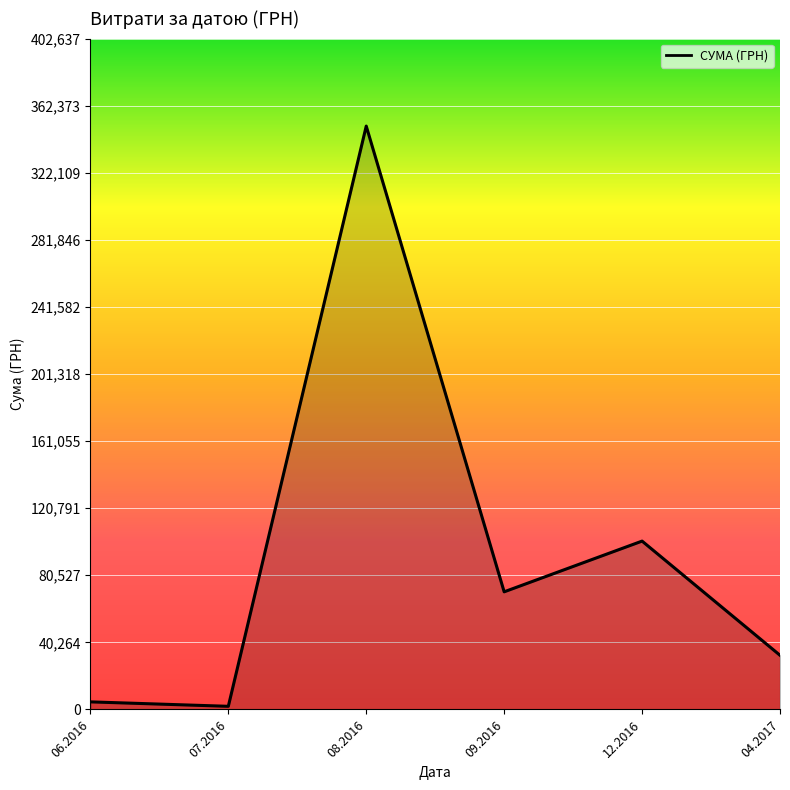

The chart shows a value of 70596.4 at 09.2016. True or false?

True